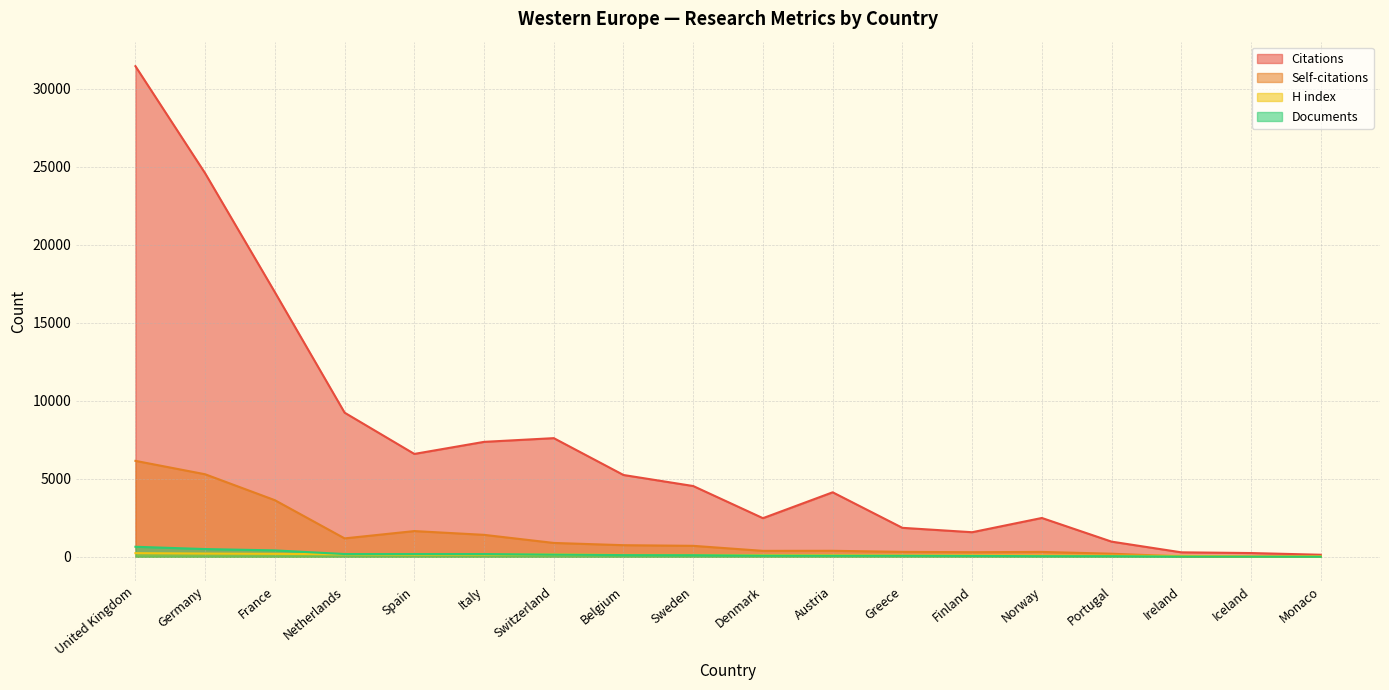

How many data points does each series have?

18